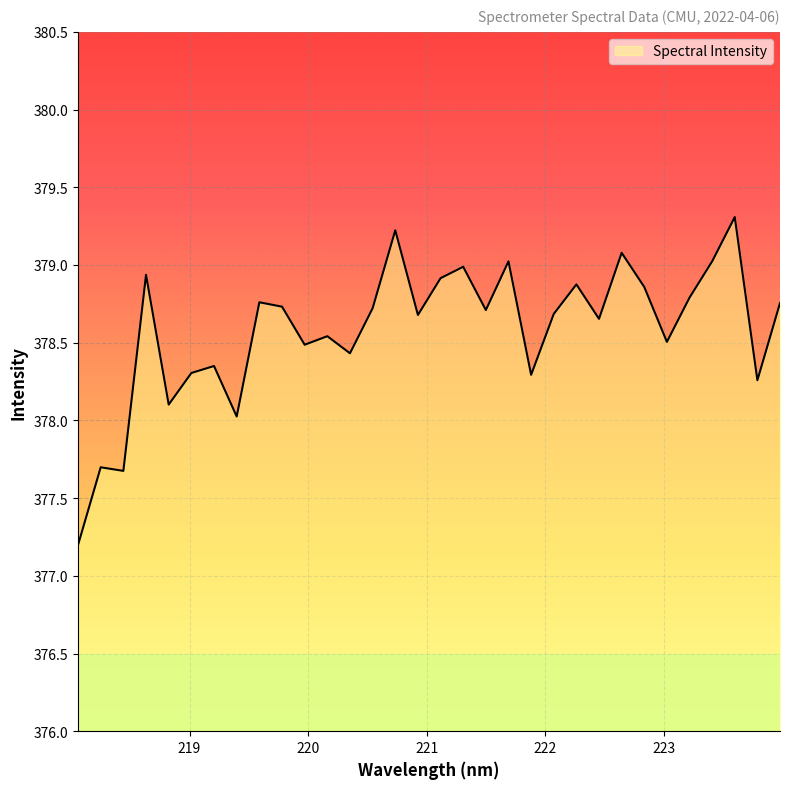

How many lines are shown in the chart?

1